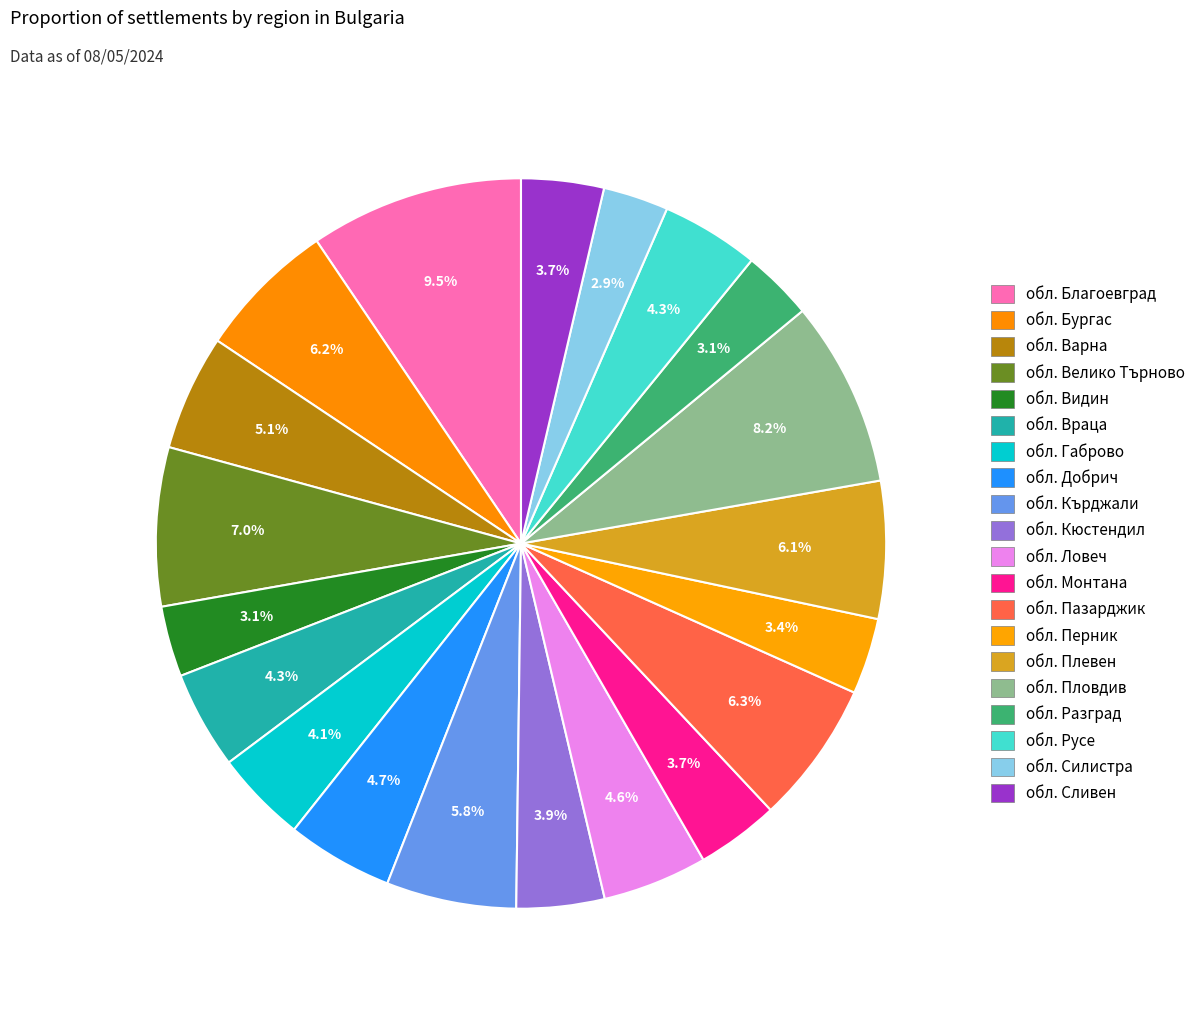

Which category has the biggest portion of the pie?

обл. Благоевград